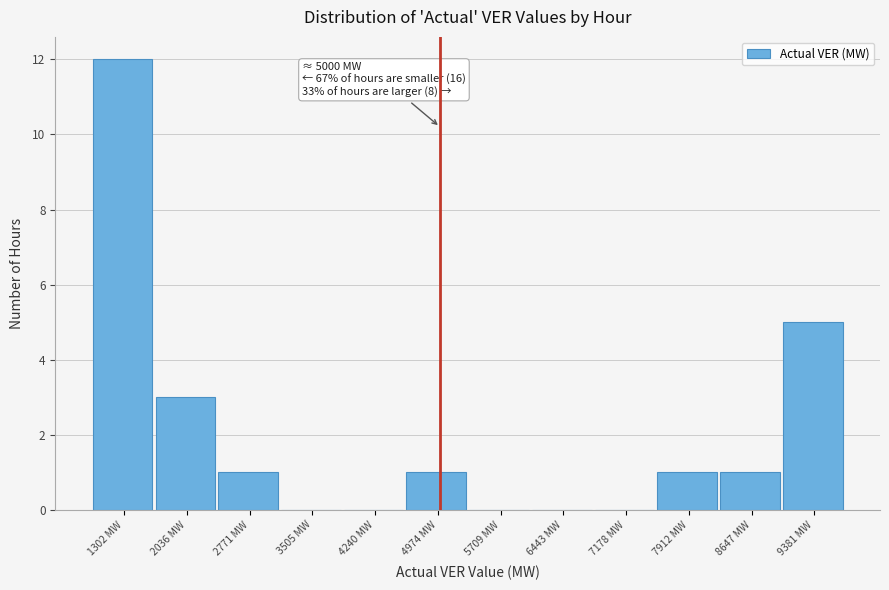

Which range on the x-axis has the tallest bar?

900 to 1700